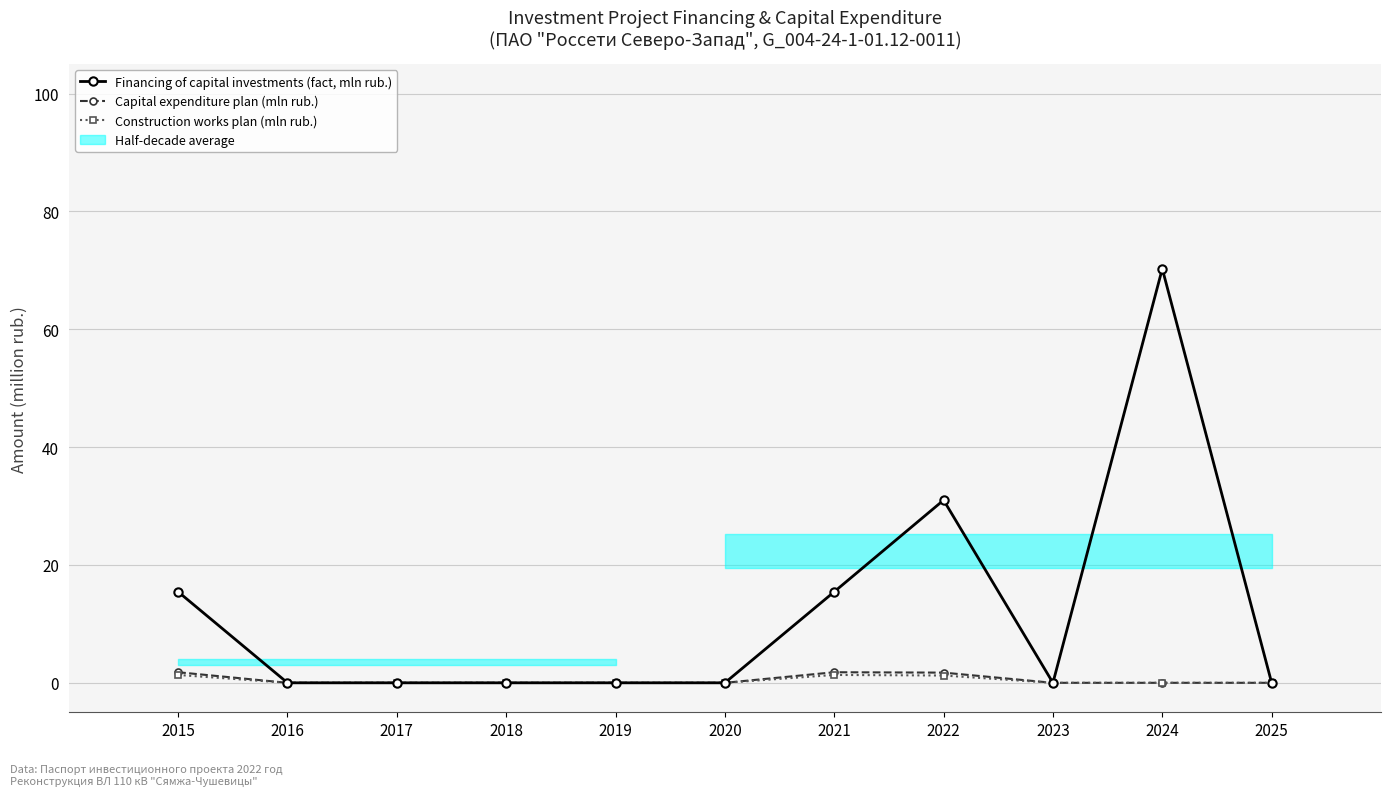

How many positive values does the Capital expenditure plan (mln rub.) series have?

3